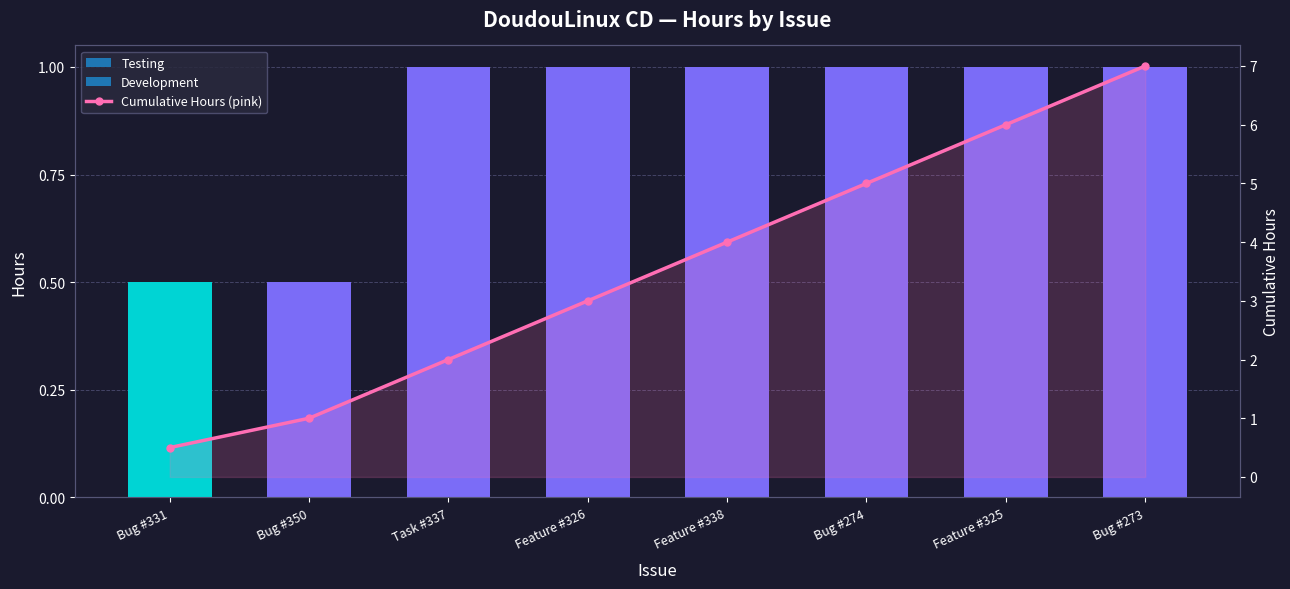

What is the sum of the values at Feature #338 and Feature #325?

10.0